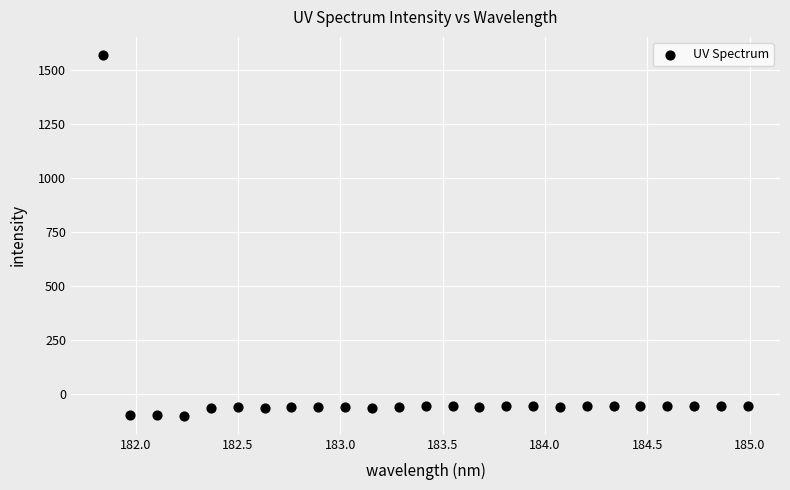

What is the range of X values (max minus min)?

3.1